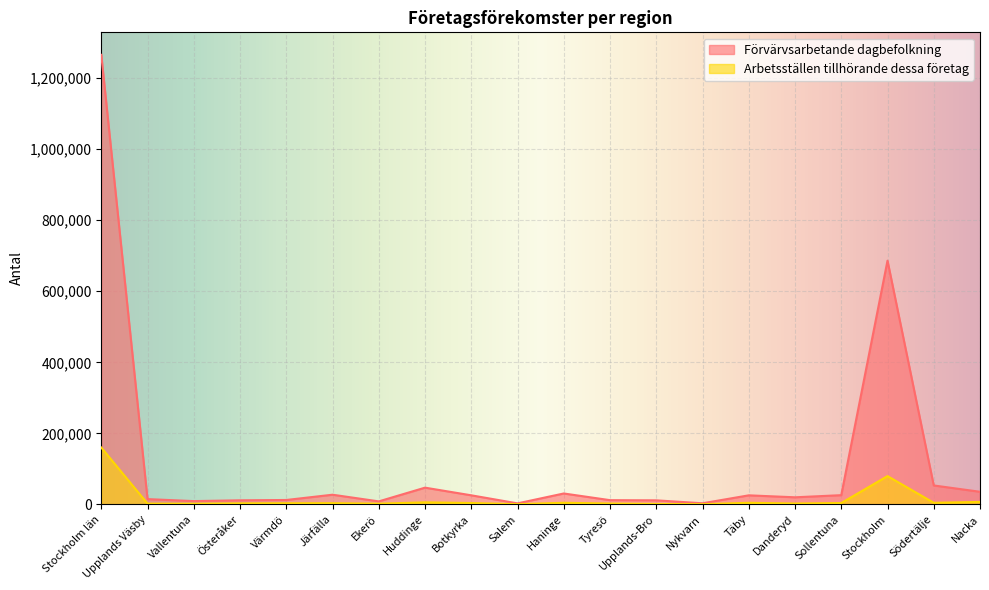

True or false: Arbetsställen tillhörande dessa företag has a value of 4022 at Danderyd.

False